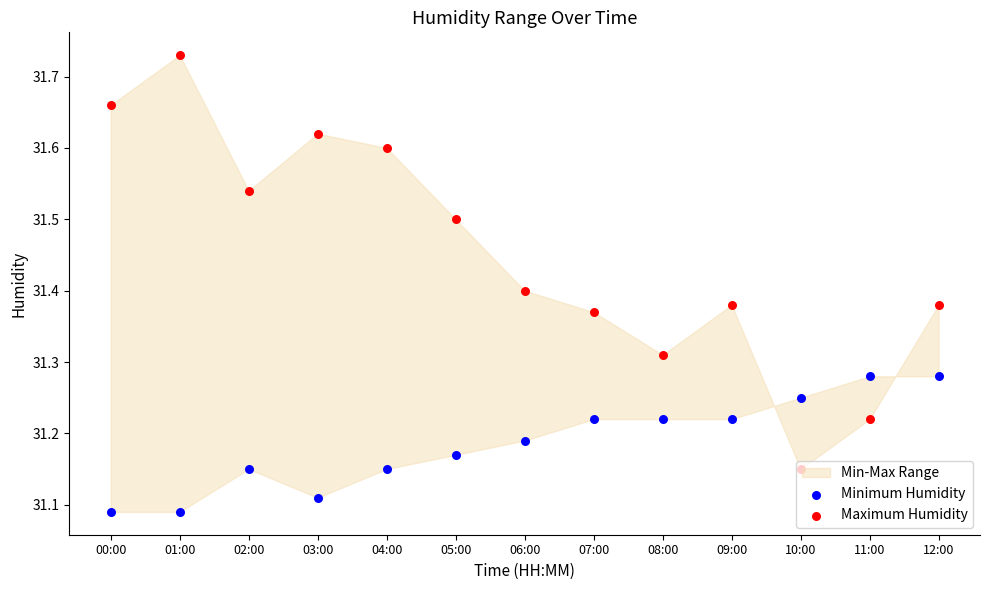

At how many categories does at least one series exceed 31?

13